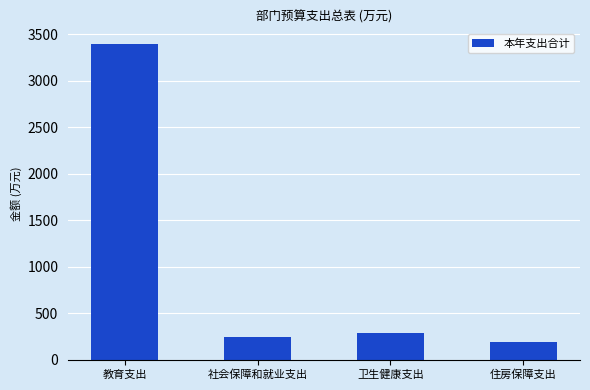

How many data points are above 283?

2